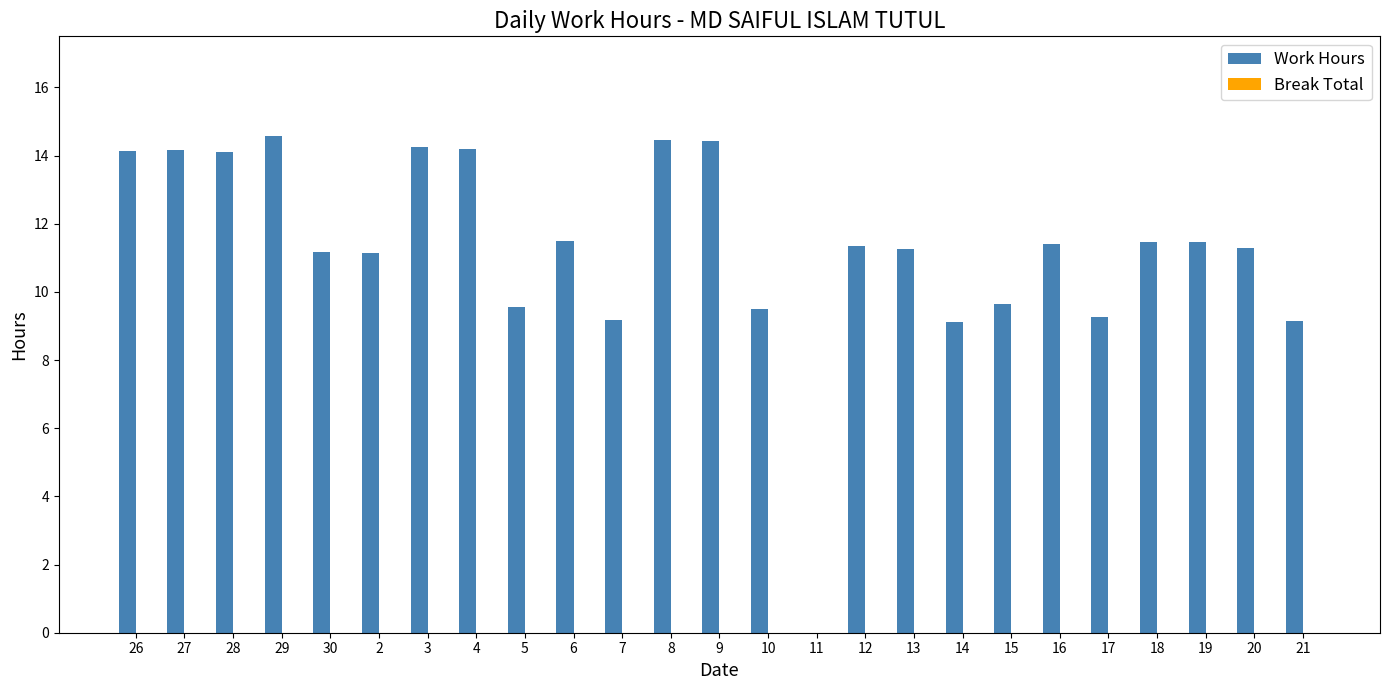

What is the sum of the values at 4 and 17?

23.5